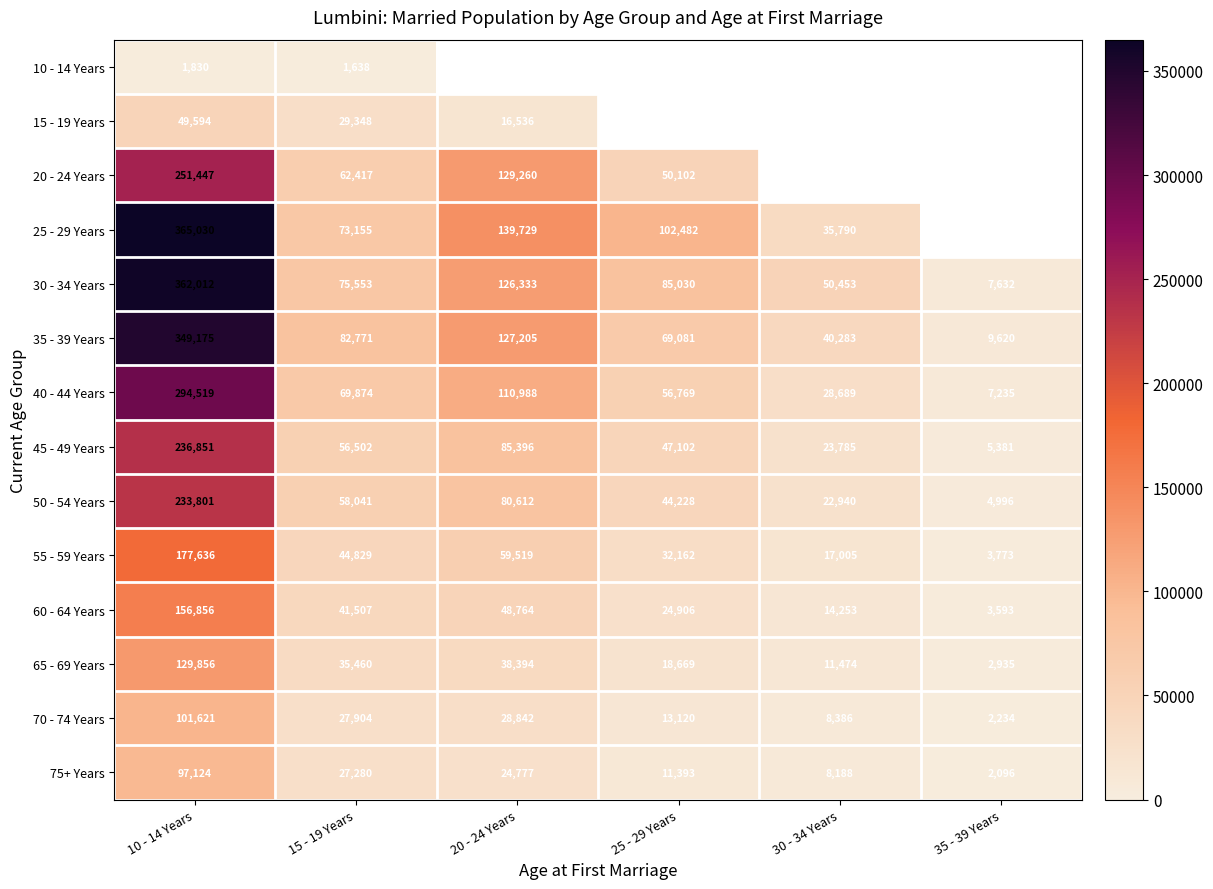

Which category has the lowest value in the 50 - 54 Years series?

35 - 39 Years